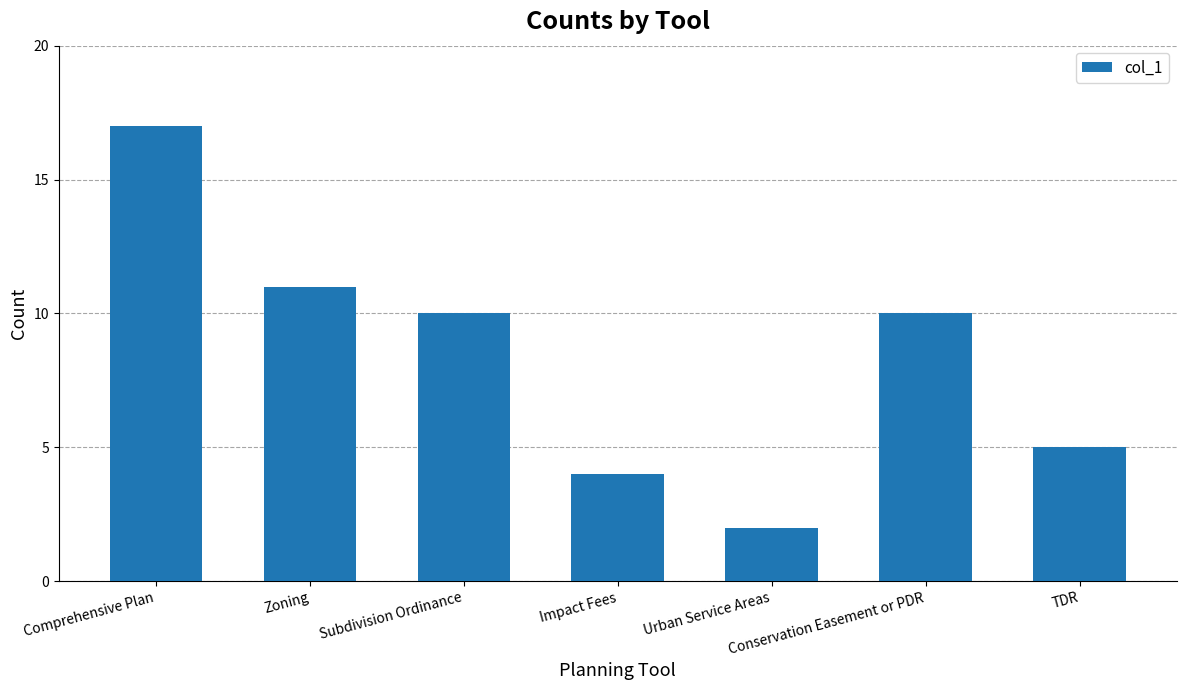

Between TDR and Conservation Easement or PDR, which is larger?

Conservation Easement or PDR